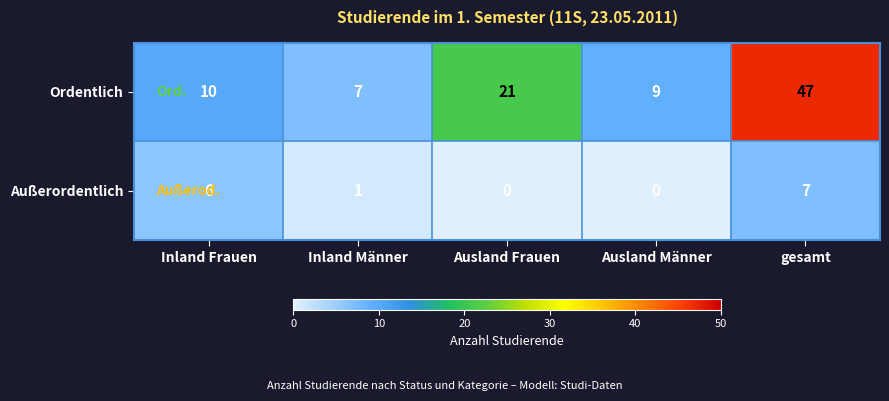

Count the number of data series in this chart.

2